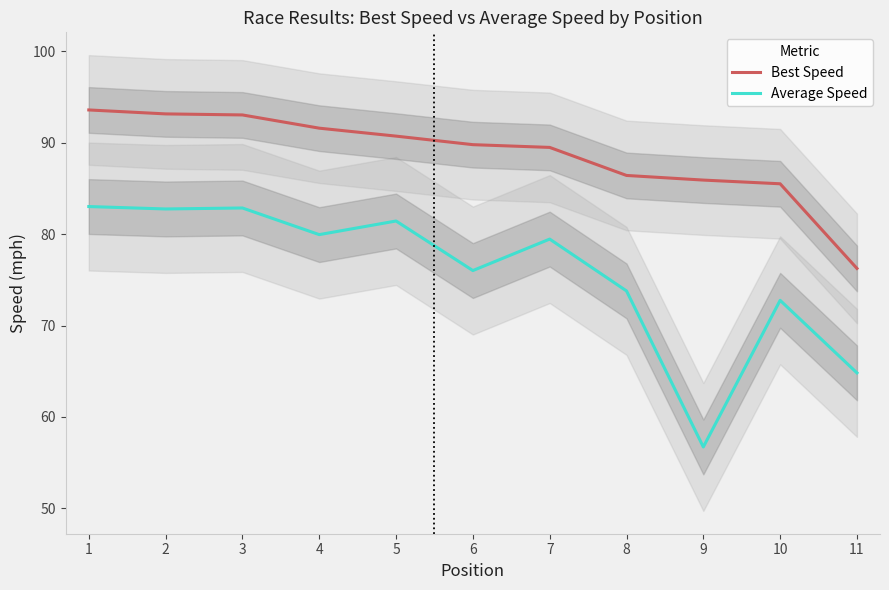

What is the total value across all series at 1?

176.6